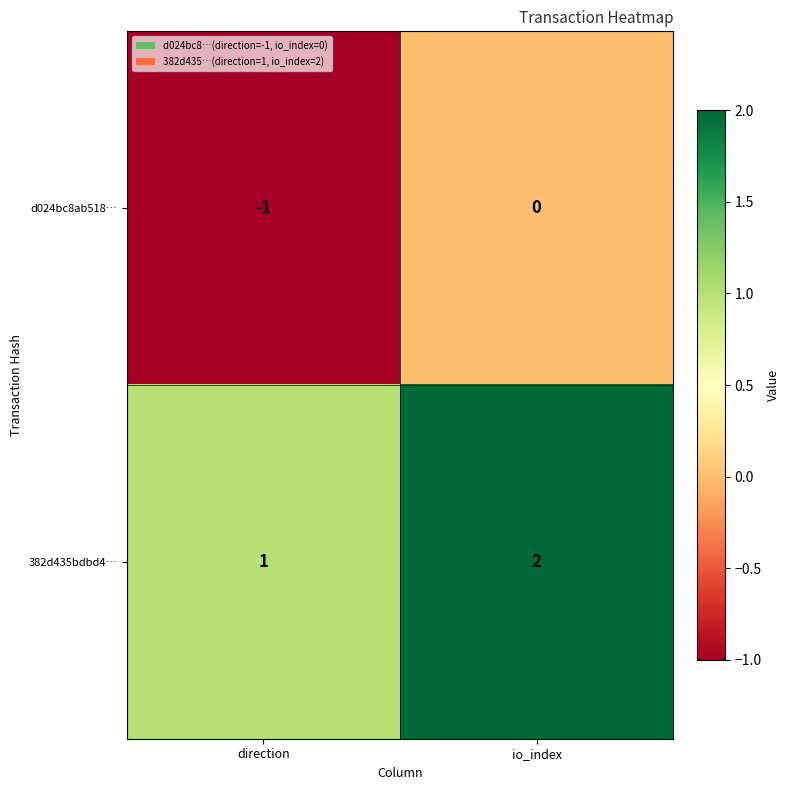

At io_index, list the series in order from smallest to largest.

d024bc8ab518…, 382d435bdbd4…